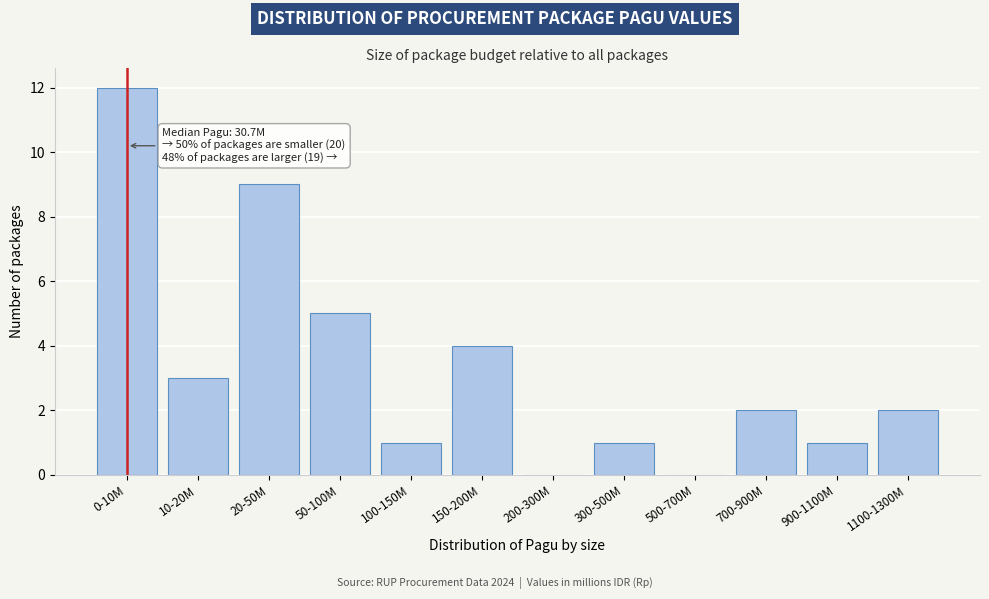

Reading left to right, transcribe all the data shown in this chart.

0-10M=12	10-20M=3	20-50M=9	50-100M=5	100-150M=1	150-200M=4	200-300M=0	300-500M=1	500-700M=0	700-900M=2	900-1100M=1	1100-1300M=2